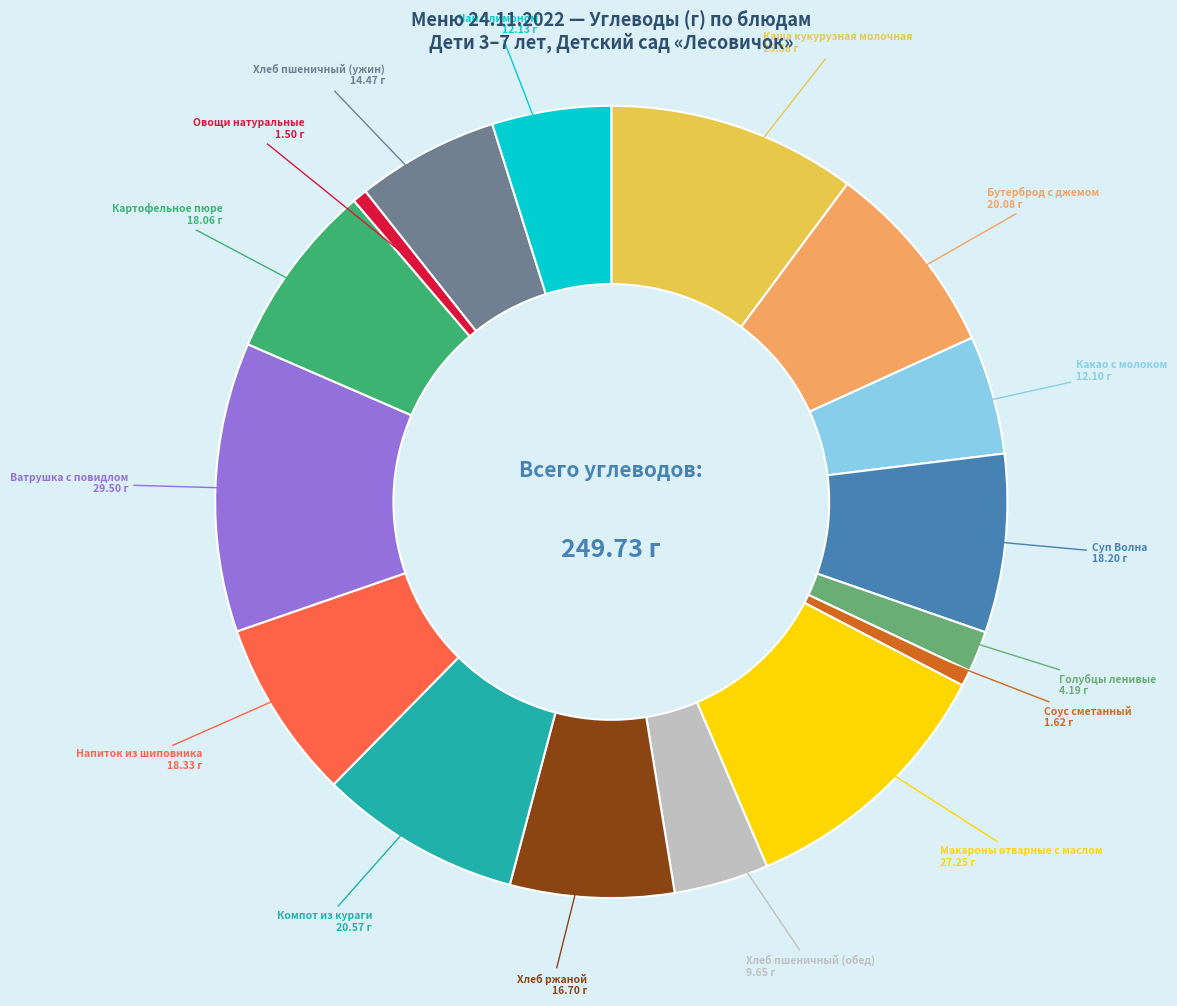

Do Бутерброд с джемом and Суп Волна together represent more than half of the pie?

No